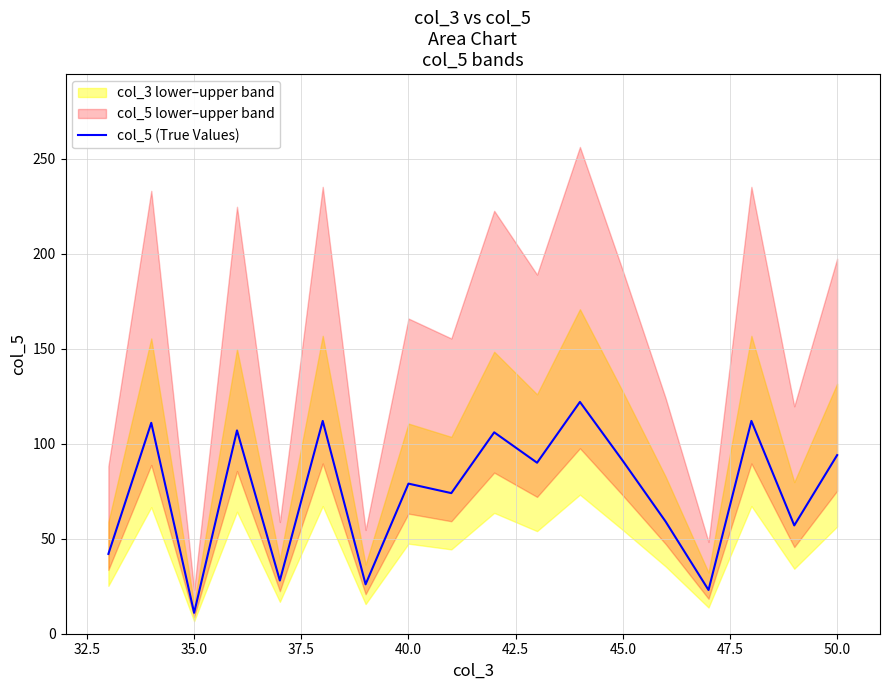

How many interior local valleys (lower than both neighbors) does the data have?

7